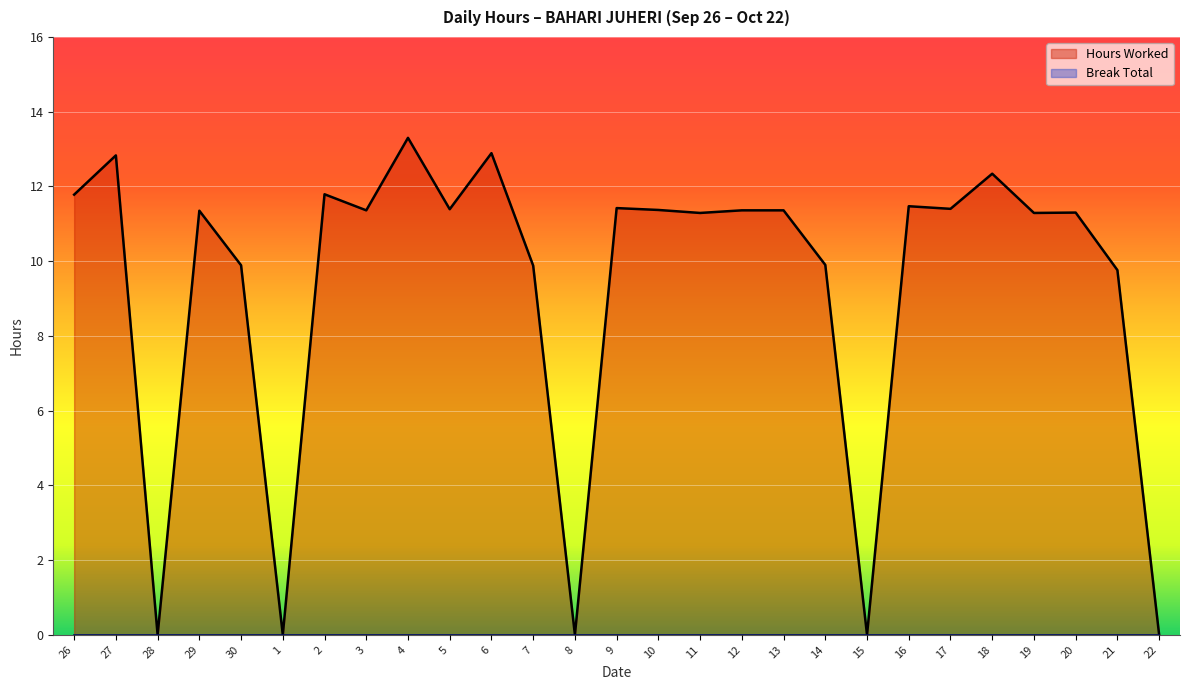

Does the chart display data point markers on the line(s)?

No